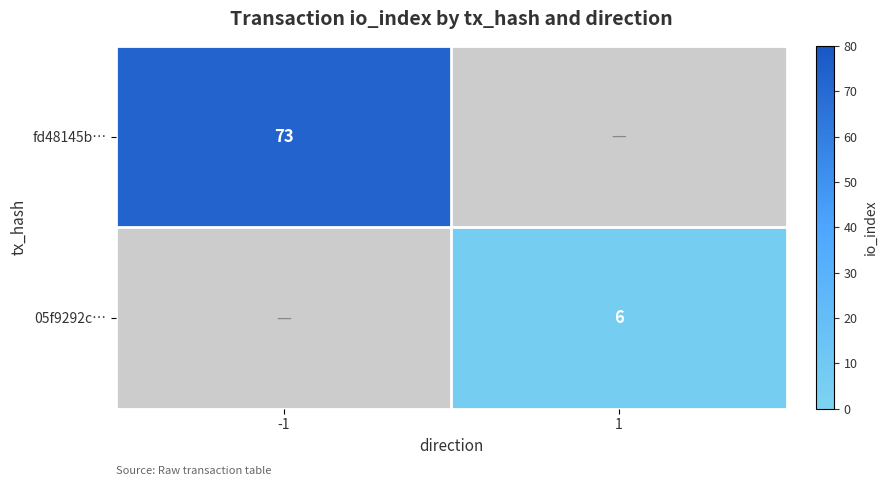

Is it true that 05f9292c… equals 10 at 1?

False